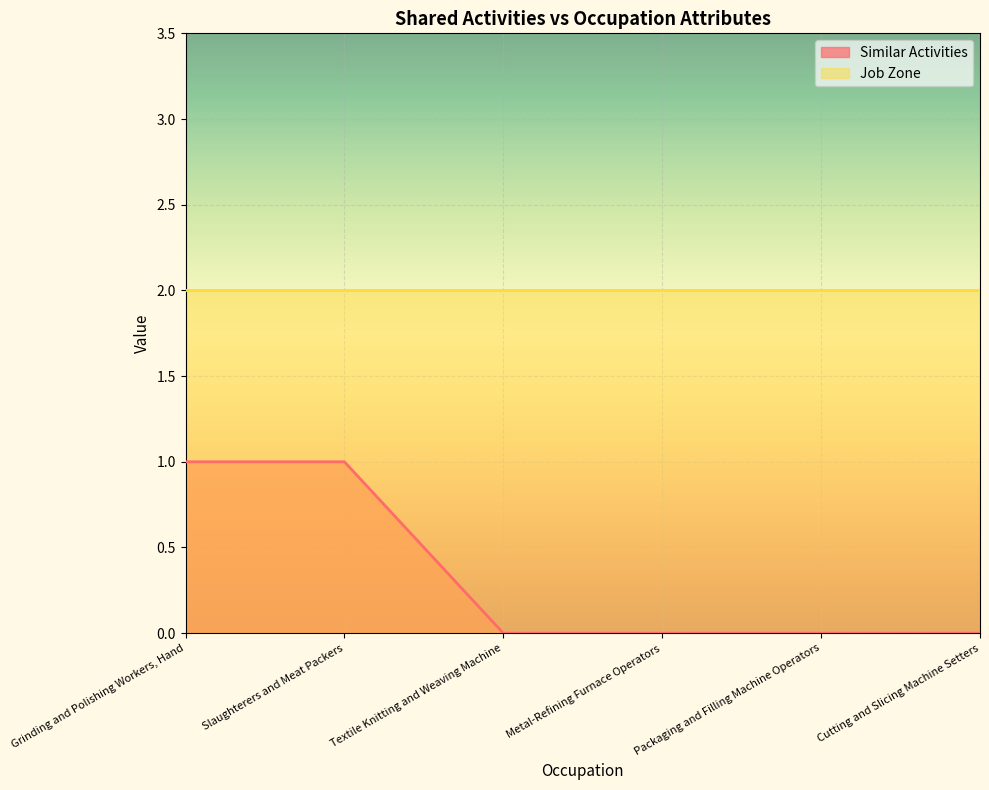

How many values are above zero?

2